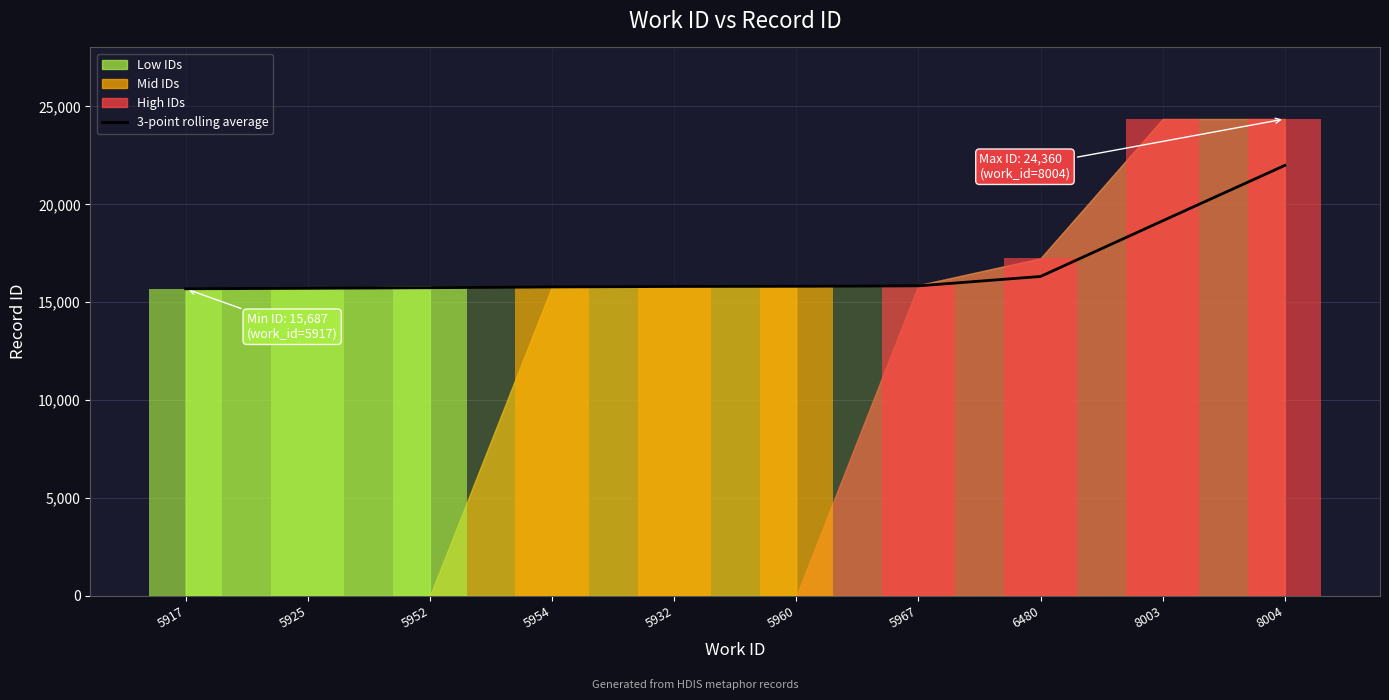

What is the change in value from 5954 to 6480?

+535.0